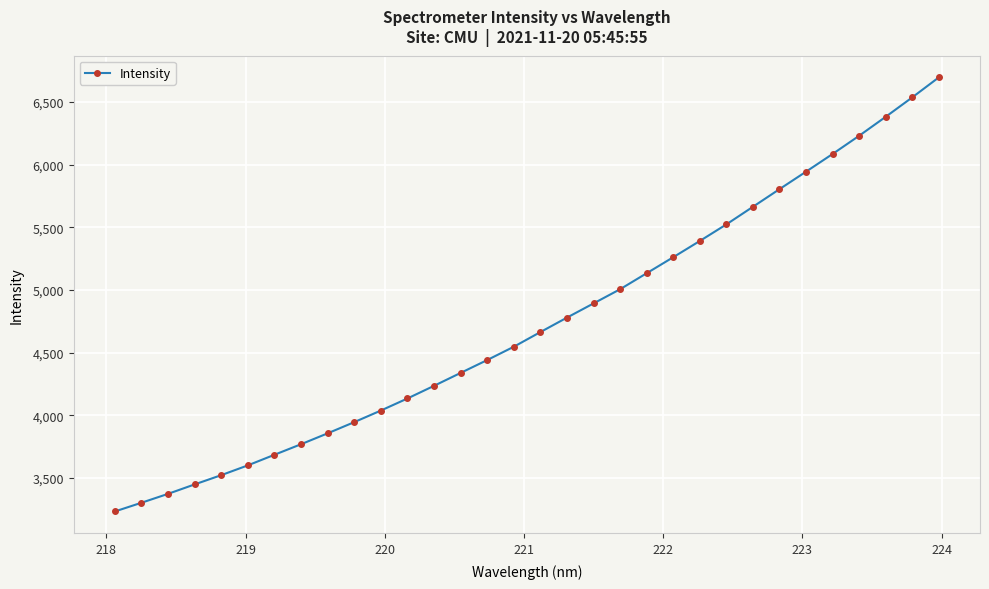

What is the maximum value shown in the chart?

6694.6